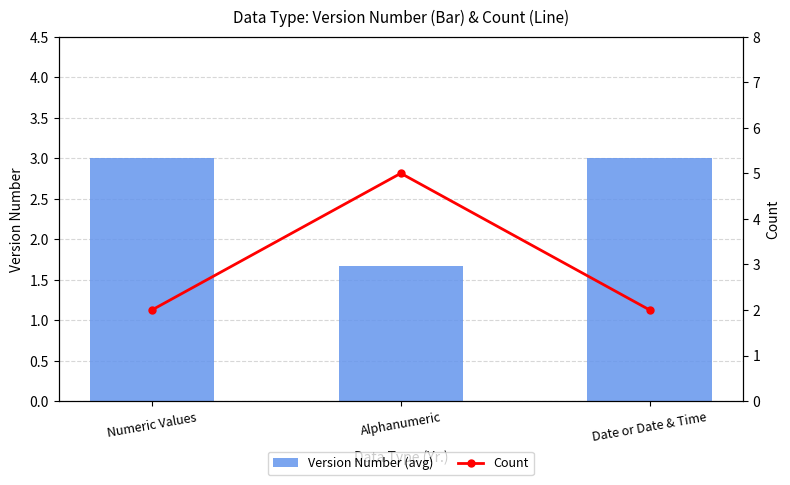

What is the total value across all series at Date or Date & Time?

5.0